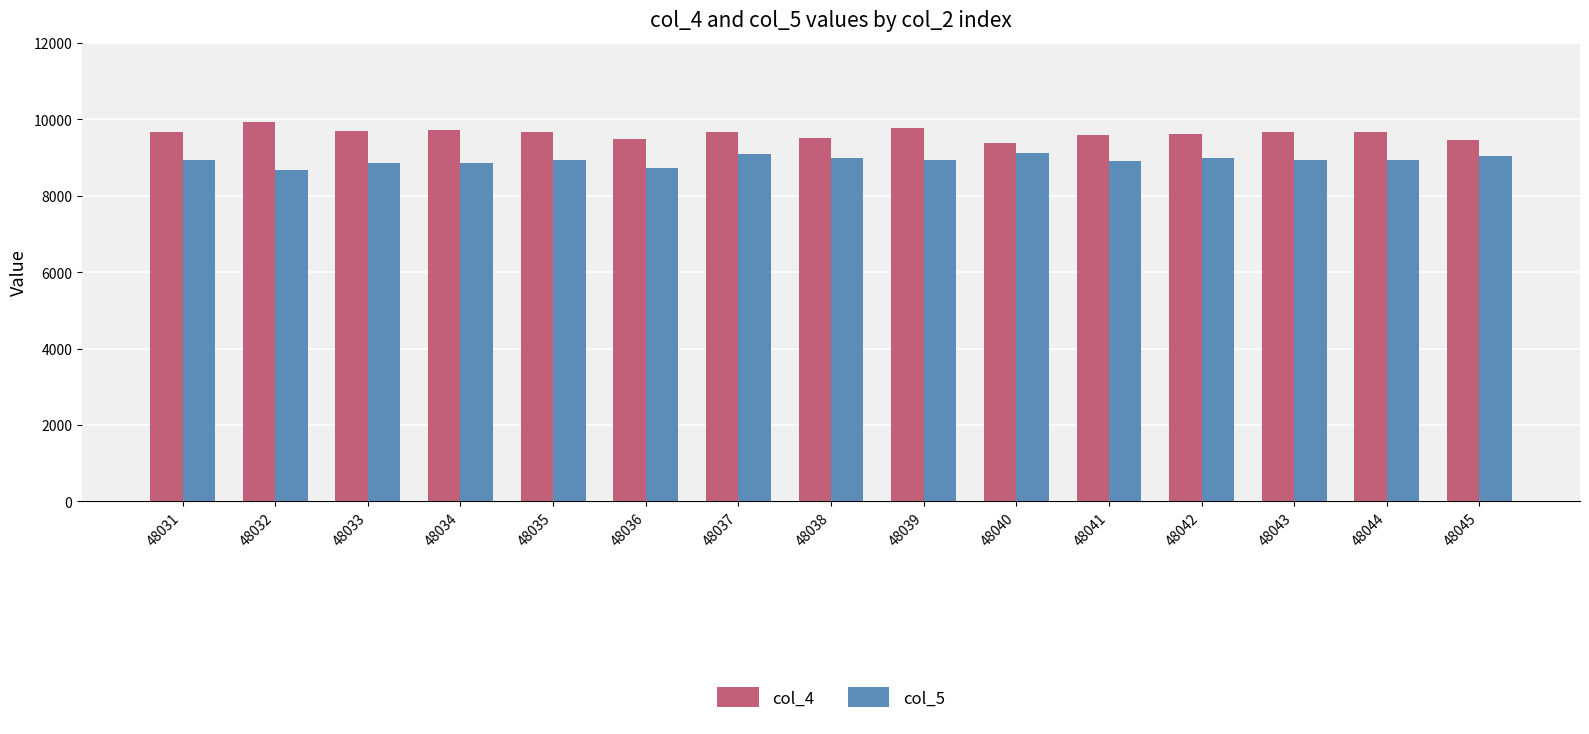

What are all the series names shown in the legend?

col_4, col_5